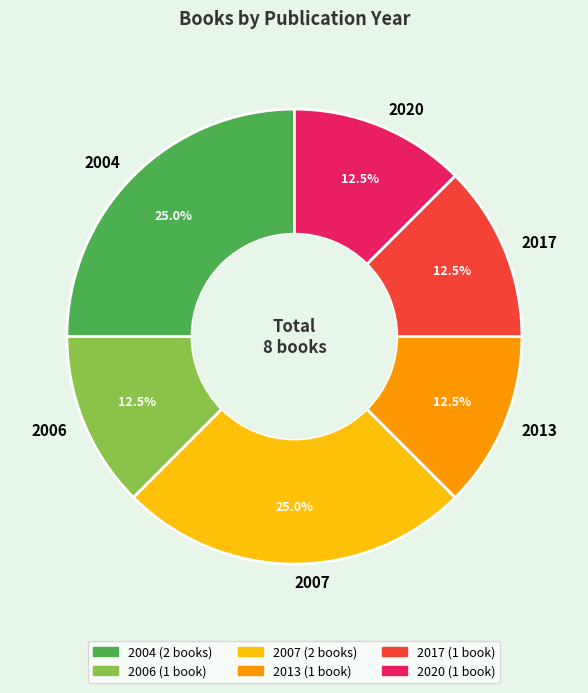

Count the number of slices in the pie.

6